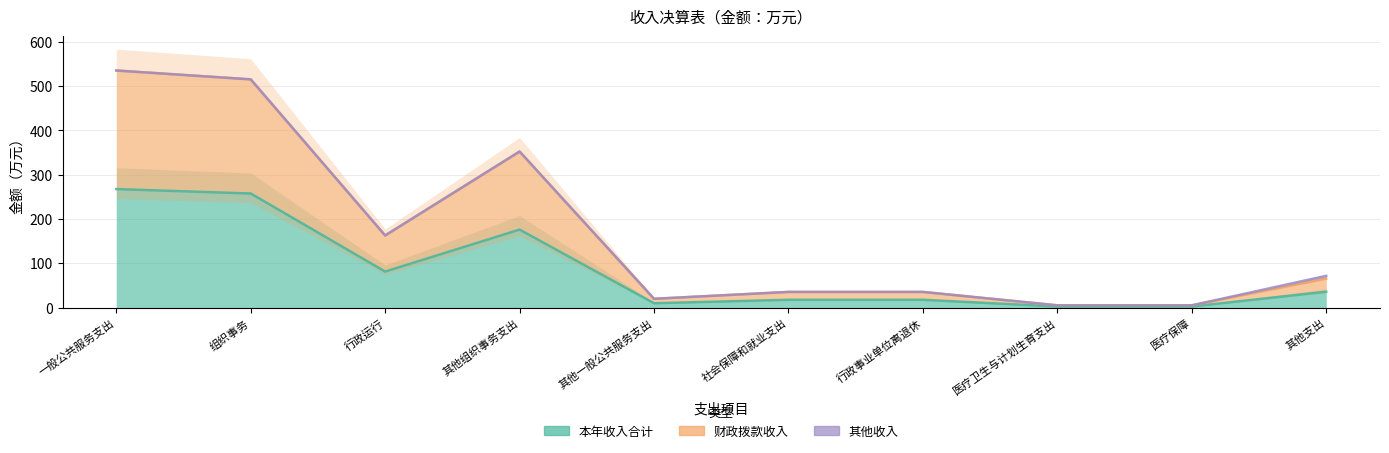

Does the chart have visible grid lines?

Yes